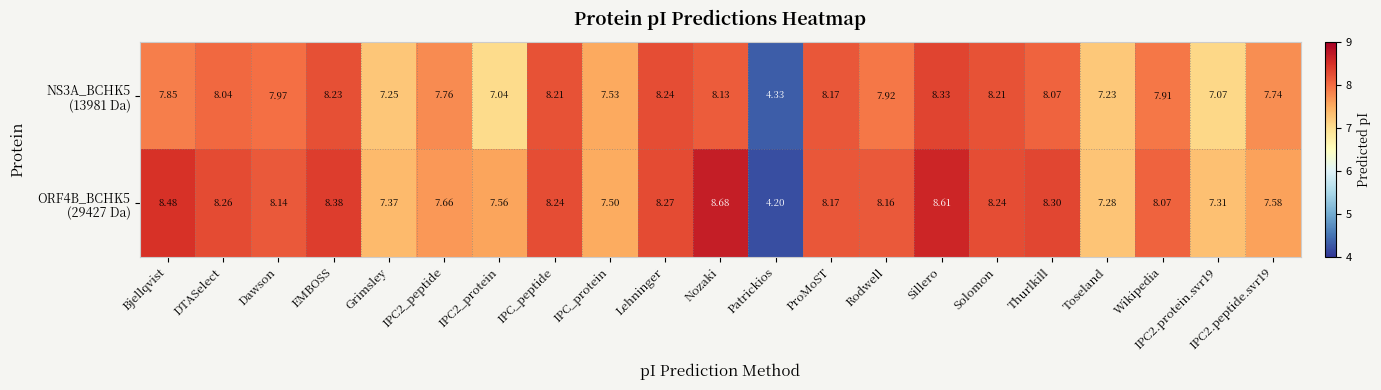

Which category has the highest value across all series?

Nozaki